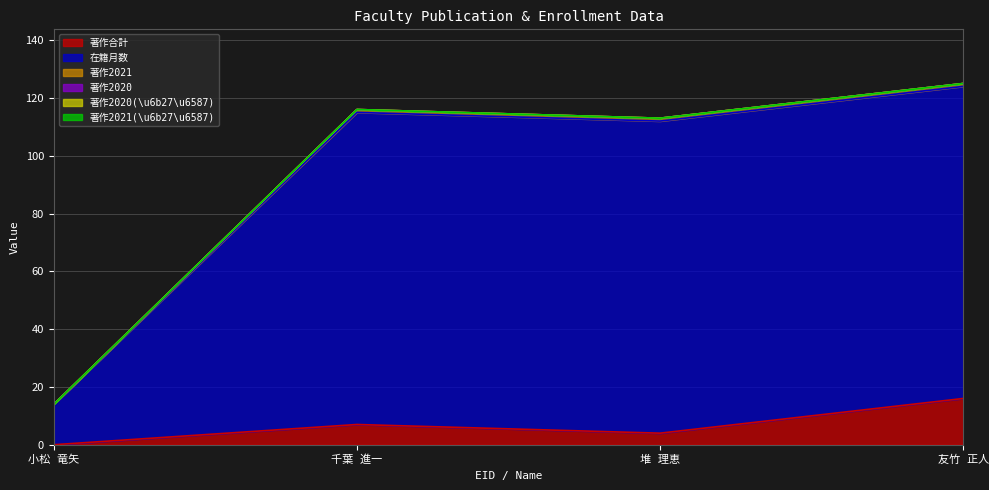

What is the maximum value for 著作合計?

16